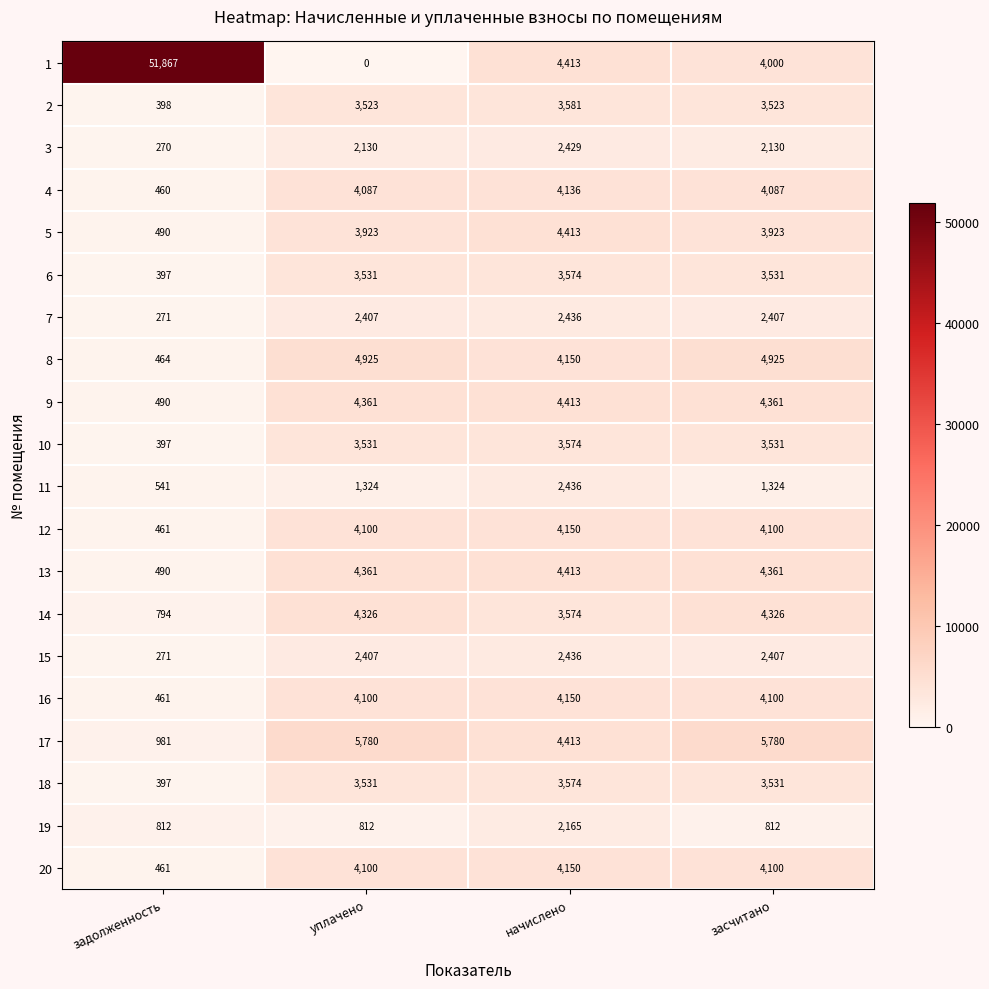

Read the 16 value at начислено.

4150